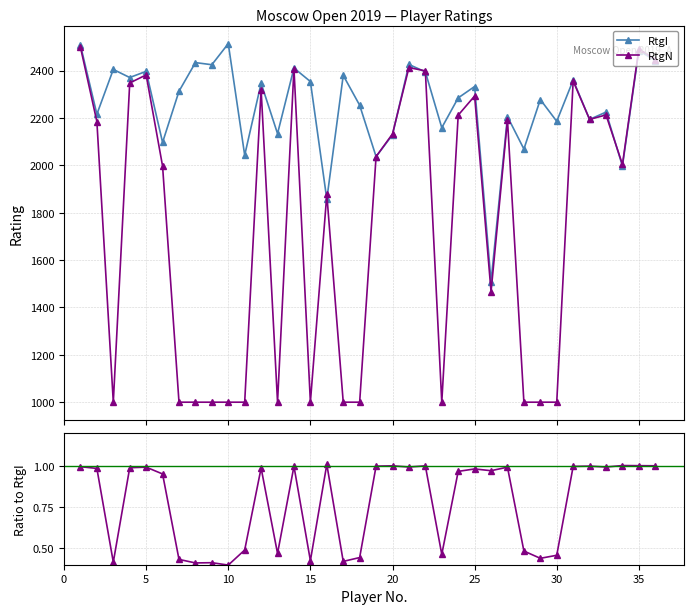

Which series has the widest spread of values?

RtgN